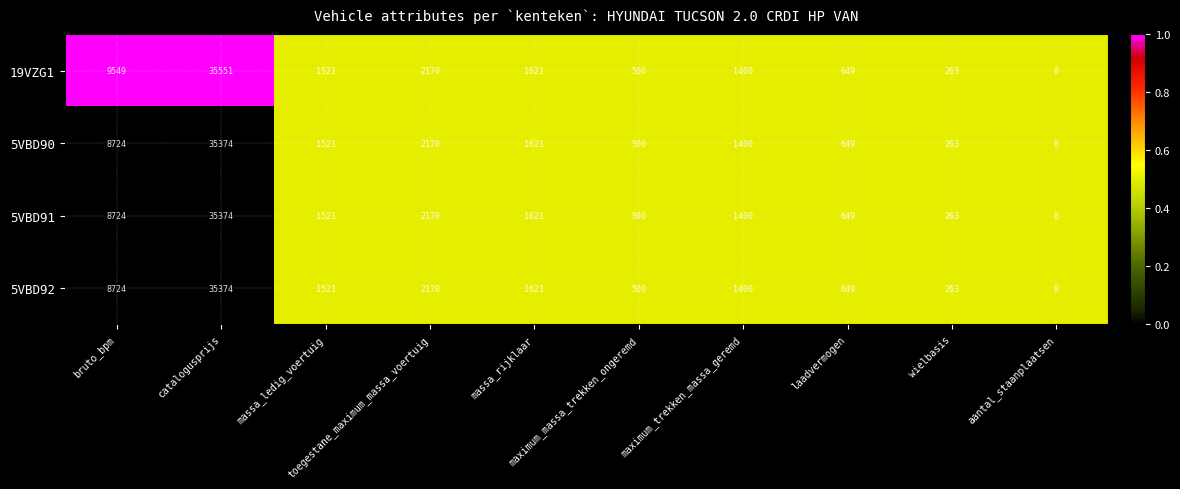

What is the difference between the maximum and minimum values in the 5VBD90 series?

35374